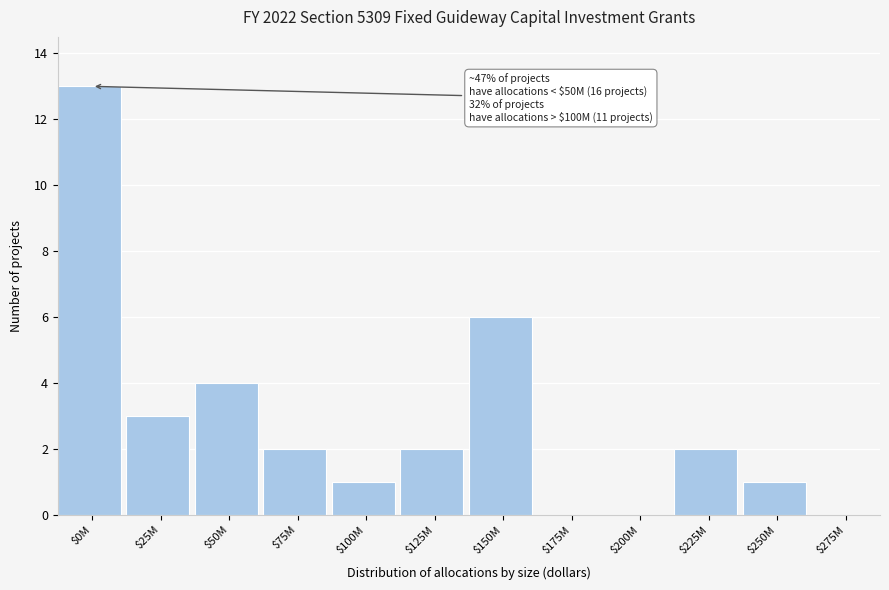

The chart shows a value of -4 at $200M. True or false?

False